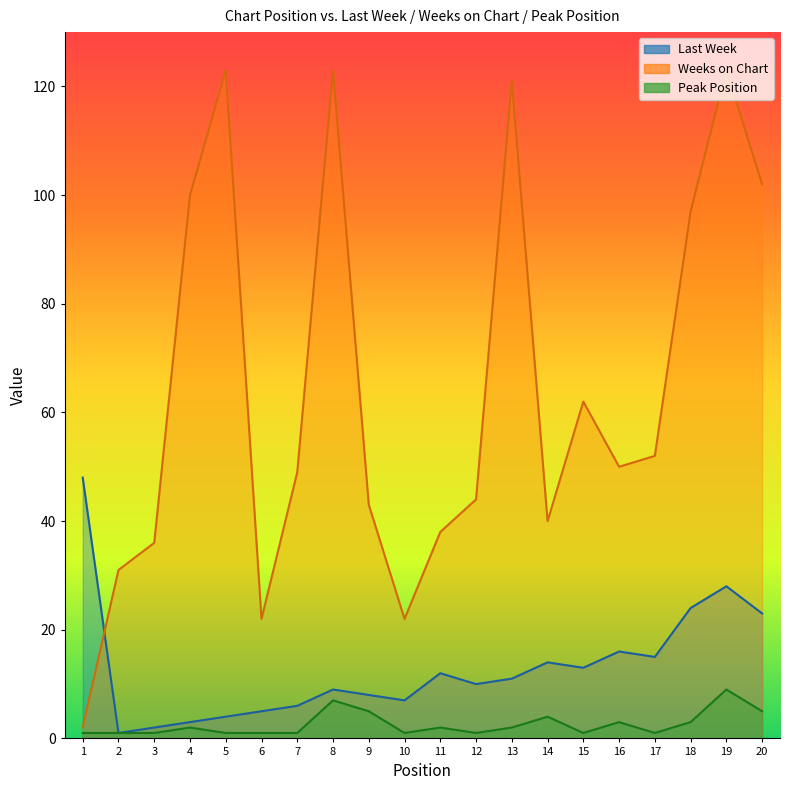

True or false: Peak Position and Weeks on Chart cross at least once.

False